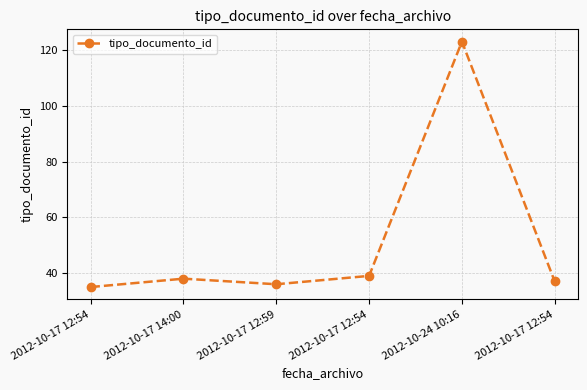

True or false: the data shows 70 at 2012-10-17 12:54.

False